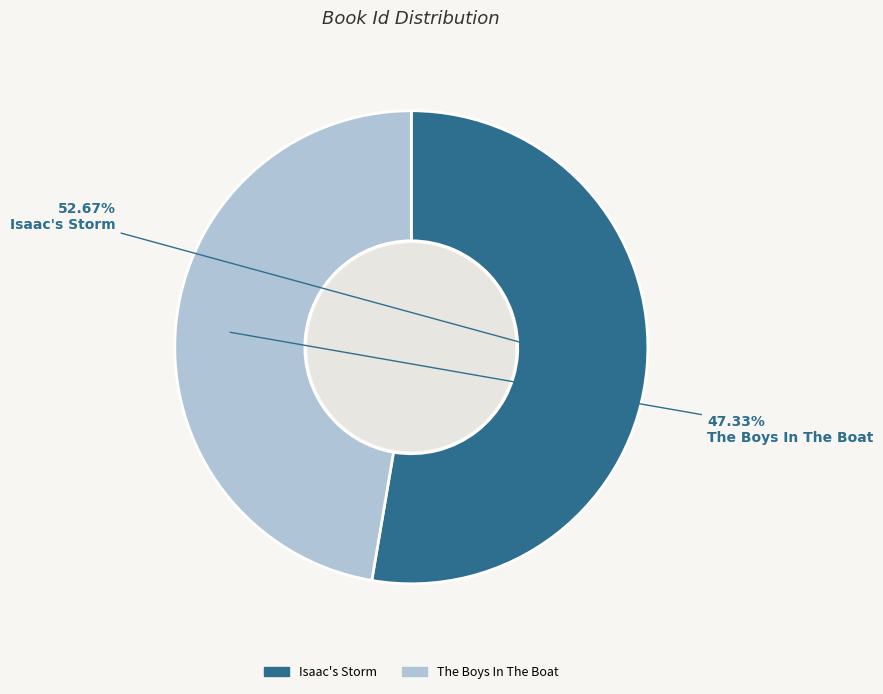

How much of the chart is everything except Isaac's Storm?

47.3%